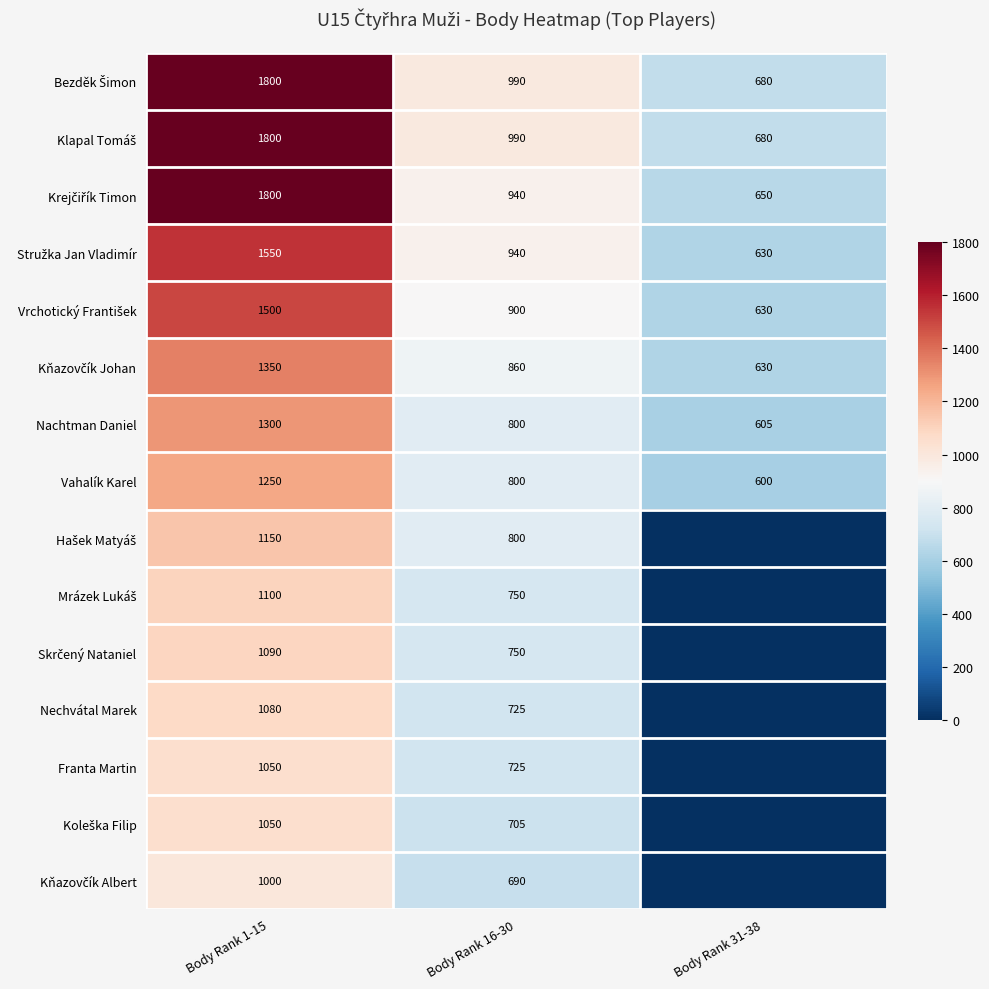

What is the total value across all series at Body Rank 1-15?

19870